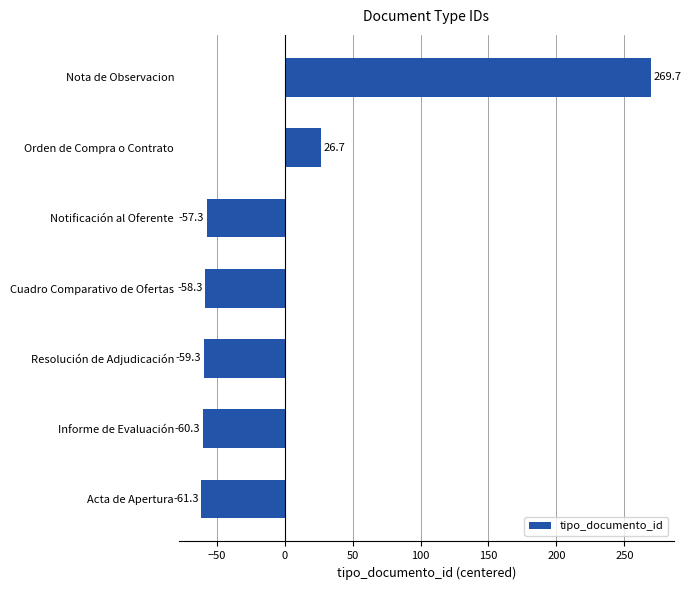

Reading bottom to top, extract all data points from this chart.

Acta de Apertura=-61.3	Informe de Evaluación=-60.3	Resolución de Adjudicación=-59.3	Cuadro Comparativo de Ofertas=-58.3	Notificación al Oferente=-57.3	Orden de Compra o Contrato=26.7	Nota de Observacion=269.7